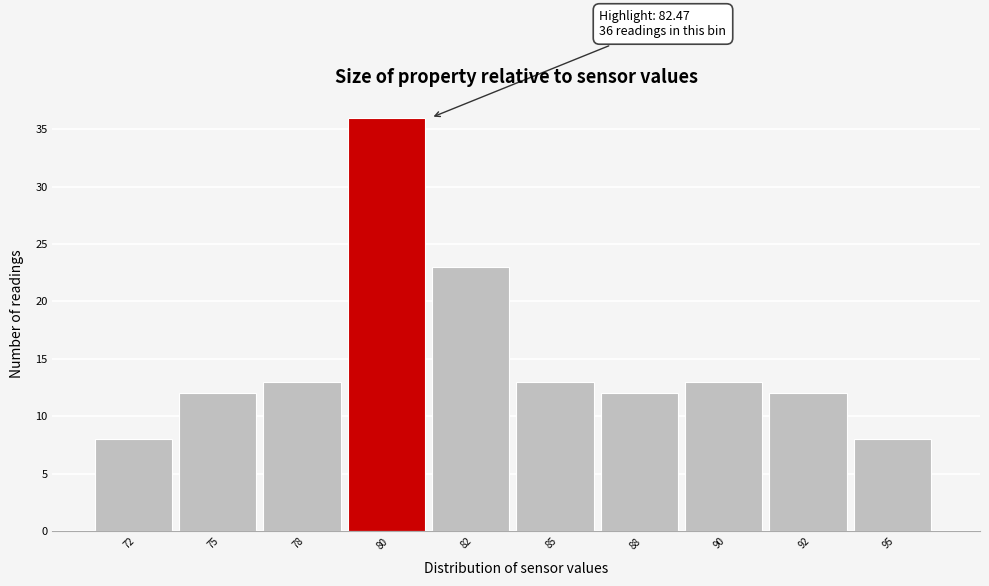

Reading right to left, what are all the values shown in this chart?

8	12	13	12	13	23	36	13	12	8